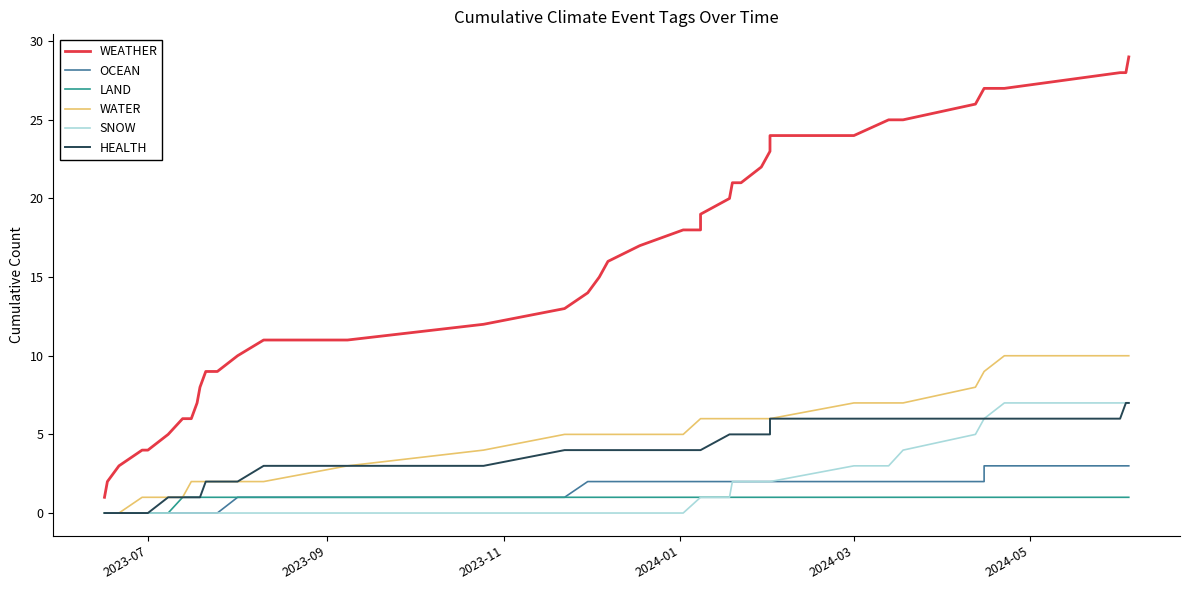

Reading left to right, list all the values displayed in this chart.

WEATHER: 1	2	3	4	4	5	6	6	7	8	9	9	10	11	11	12	13	14	15	16	17	18	18	19	20	21	21	22	23	24	24	25	25	26	27	27	27	28	28	29
OCEAN: 0	0	0	0	0	0	0	0	0	0	0	0	1	1	1	1	1	2	2	2	2	2	2	2	2	2	2	2	2	2	2	2	2	2	2	3	3	3	3	3
LAND: 0	0	0	0	0	0	1	1	1	1	1	1	1	1	1	1	1	1	1	1	1	1	1	1	1	1	1	1	1	1	1	1	1	1	1	1	1	1	1	1
WATER: 0	0	0	1	1	1	1	2	2	2	2	2	2	2	3	4	5	5	5	5	5	5	6	6	6	6	6	6	6	6	7	7	7	8	9	9	10	10	10	10
SNOW: 0	0	0	0	0	0	0	0	0	0	0	0	0	0	0	0	0	0	0	0	0	0	1	1	1	2	2	2	2	2	3	3	4	5	6	6	7	7	7	7
HEALTH: 0	0	0	0	0	1	1	1	1	1	2	2	2	3	3	3	4	4	4	4	4	4	4	4	5	5	5	5	5	6	6	6	6	6	6	6	6	6	7	7